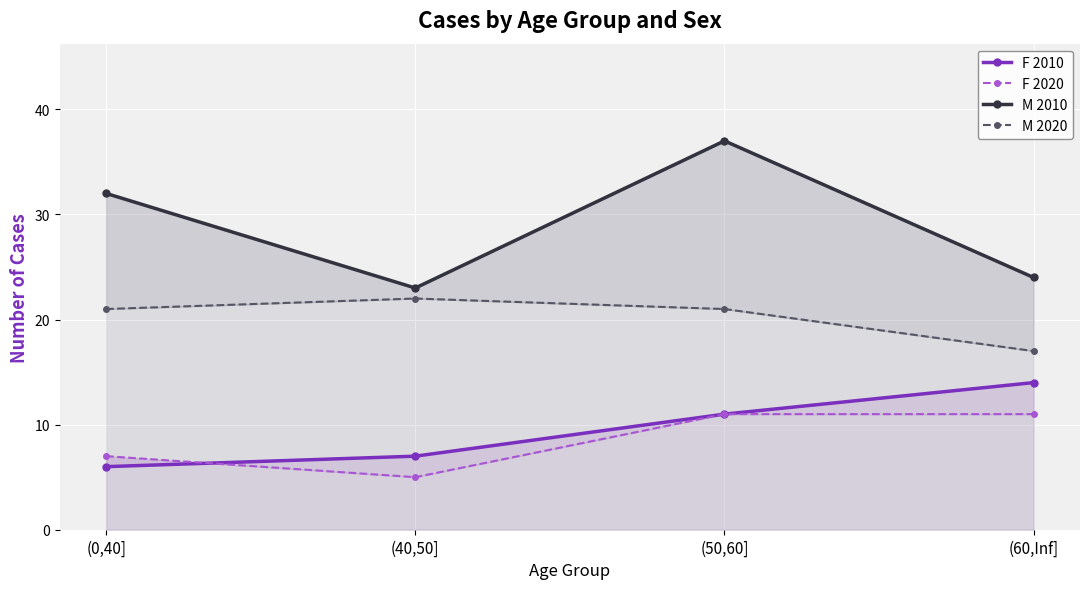

What is the total value across all series at (0,40]?

66